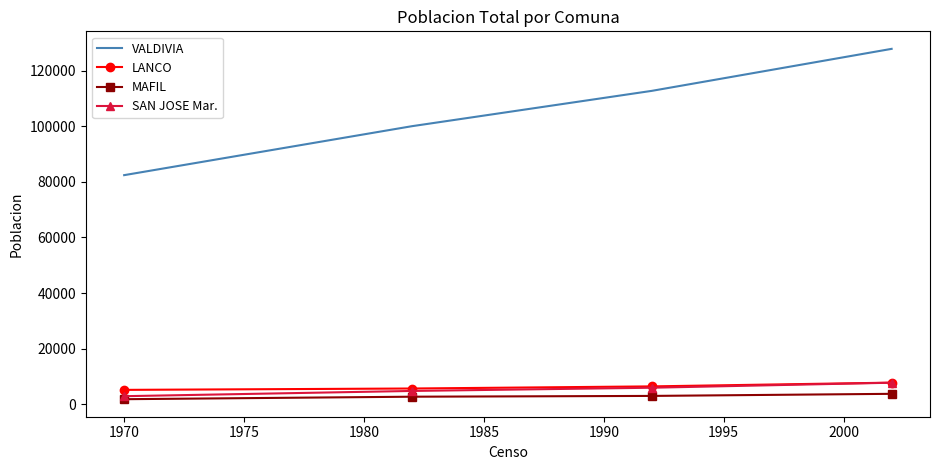

Which series has the largest range (max minus min)?

VALDIVIA